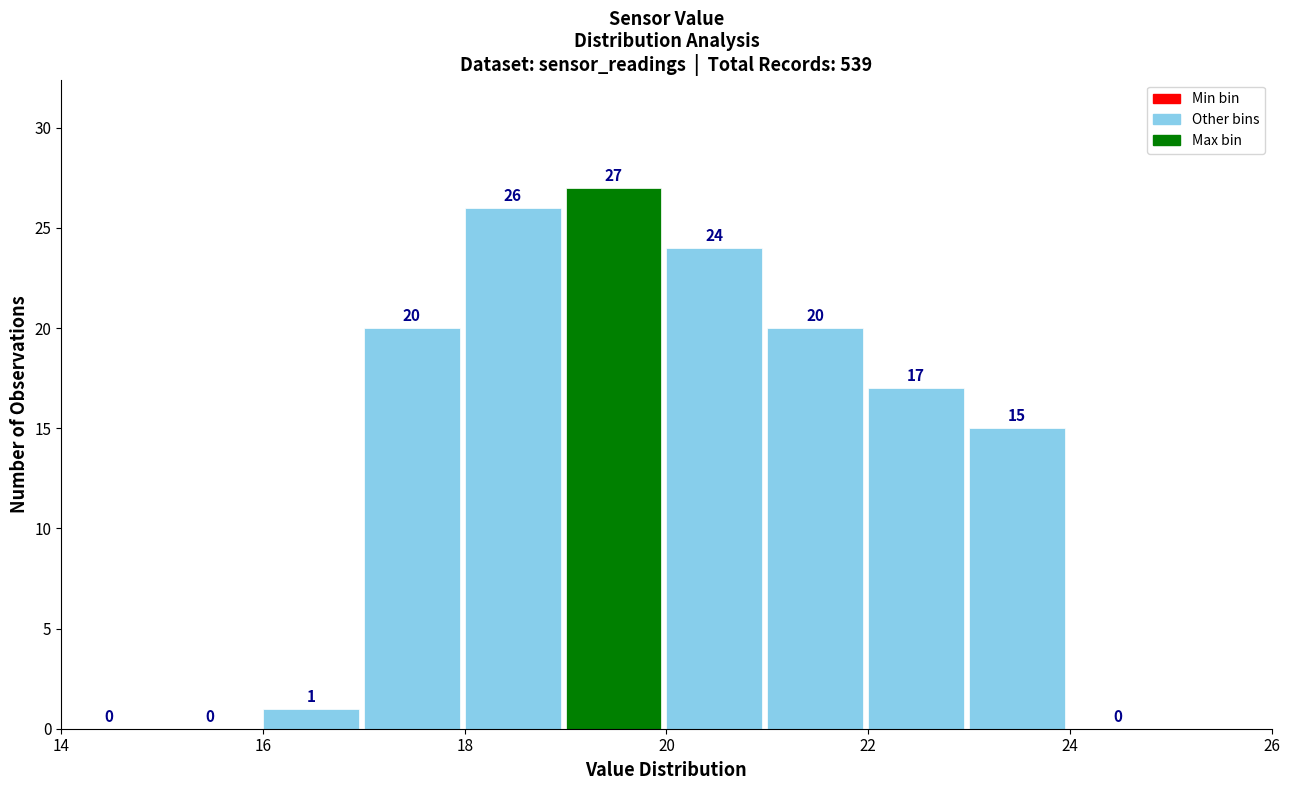

Reading left to right, list every bar in this chart as the range it spans on the x-axis followed by its height.

14 to 15: 0
15 to 16: 0
16 to 17: 1
17 to 18: 20
18 to 19: 26
19 to 20: 27
20 to 21: 24
21 to 22: 20
22 to 23: 17
23 to 24: 15
24 to 25: 0